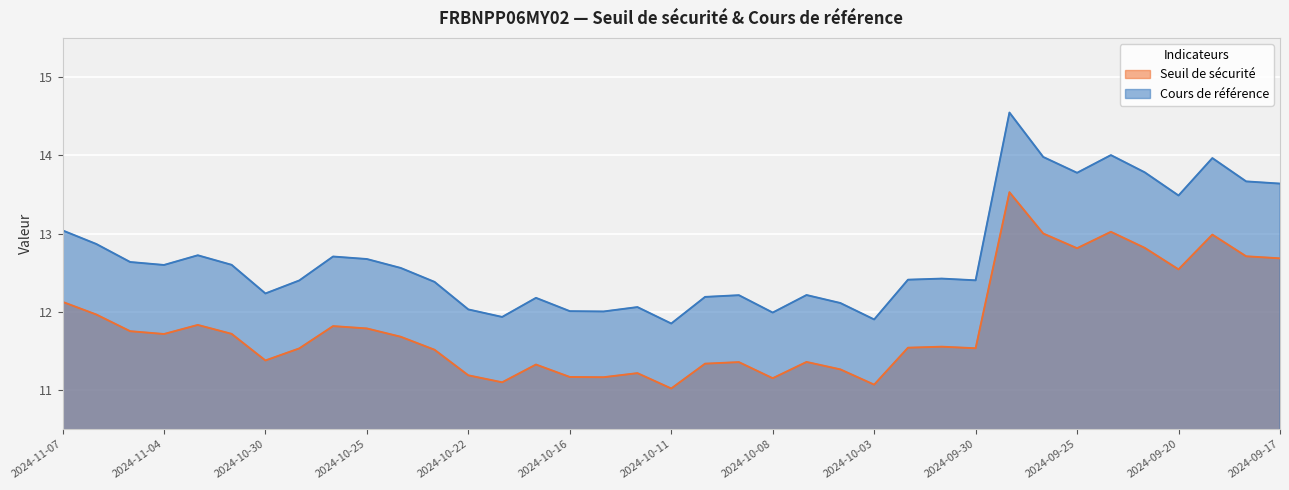

What is the maximum value for Seuil de sécurité?

13.5